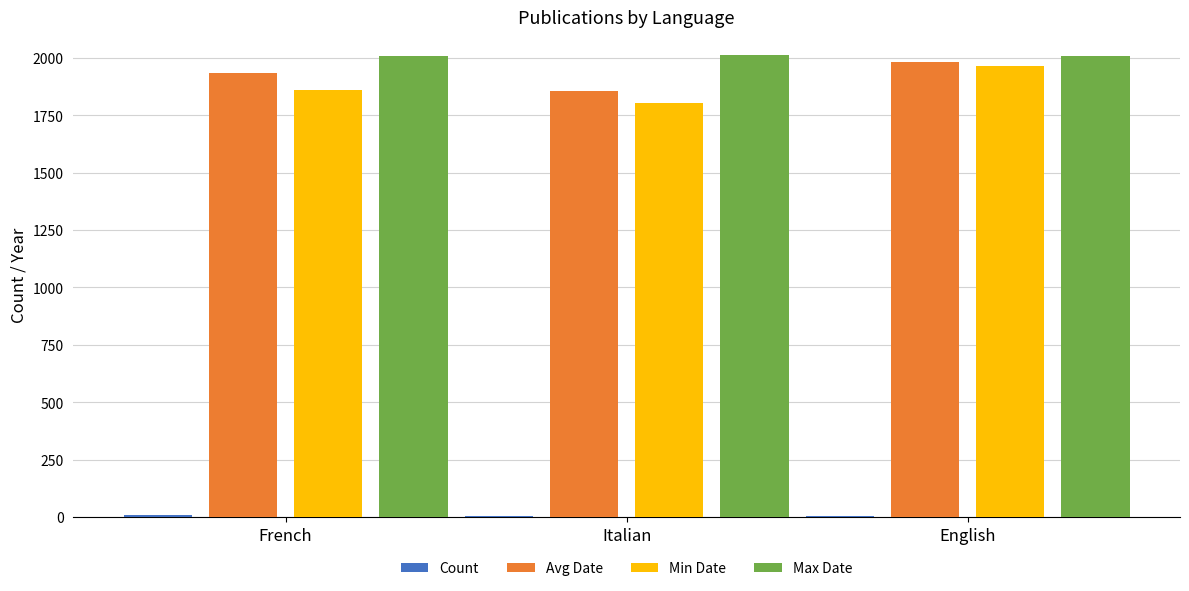

What is the highest value of the Max Date series?

2014